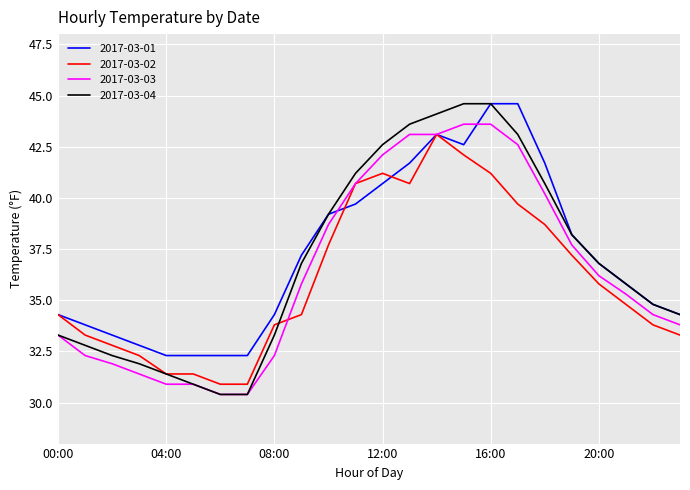

Reading left to right, transcribe all the data shown in this chart.

2017-03-01: 34.3	33.8	33.3	32.8	32.3	32.3	32.3	32.3	34.3	37.2	39.2	39.7	40.7	41.7	43.1	42.6	44.6	44.6	41.7	38.2	36.8	35.8	34.8	34.3
2017-03-02: 34.3	33.3	32.8	32.3	31.4	31.4	30.9	30.9	33.8	34.3	37.7	40.7	41.2	40.7	43.1	42.1	41.2	39.7	38.7	37.2	35.8	34.8	33.8	33.3
2017-03-03: 33.3	32.3	31.9	31.4	30.9	30.9	30.4	30.4	32.3	35.8	38.7	40.7	42.1	43.1	43.1	43.6	43.6	42.6	40.2	37.7	36.2	35.3	34.3	33.8
2017-03-04: 33.3	32.8	32.3	31.9	31.4	30.9	30.4	30.4	33.3	36.8	39.2	41.2	42.6	43.6	44.1	44.6	44.6	43.1	40.7	38.2	36.8	35.8	34.8	34.3